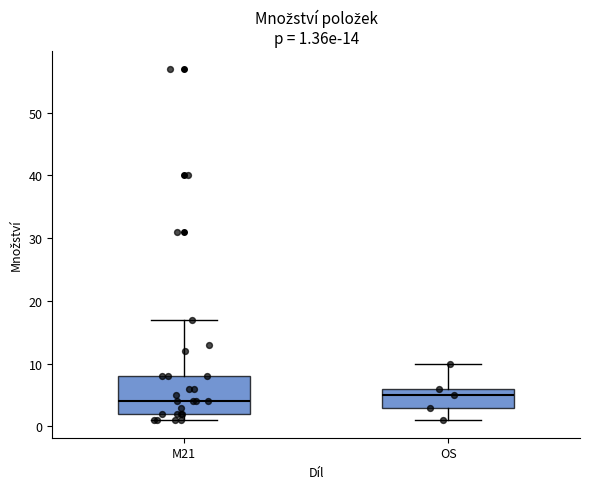

Comparing the boxes themselves (not the whiskers), which one is the tallest?

M21